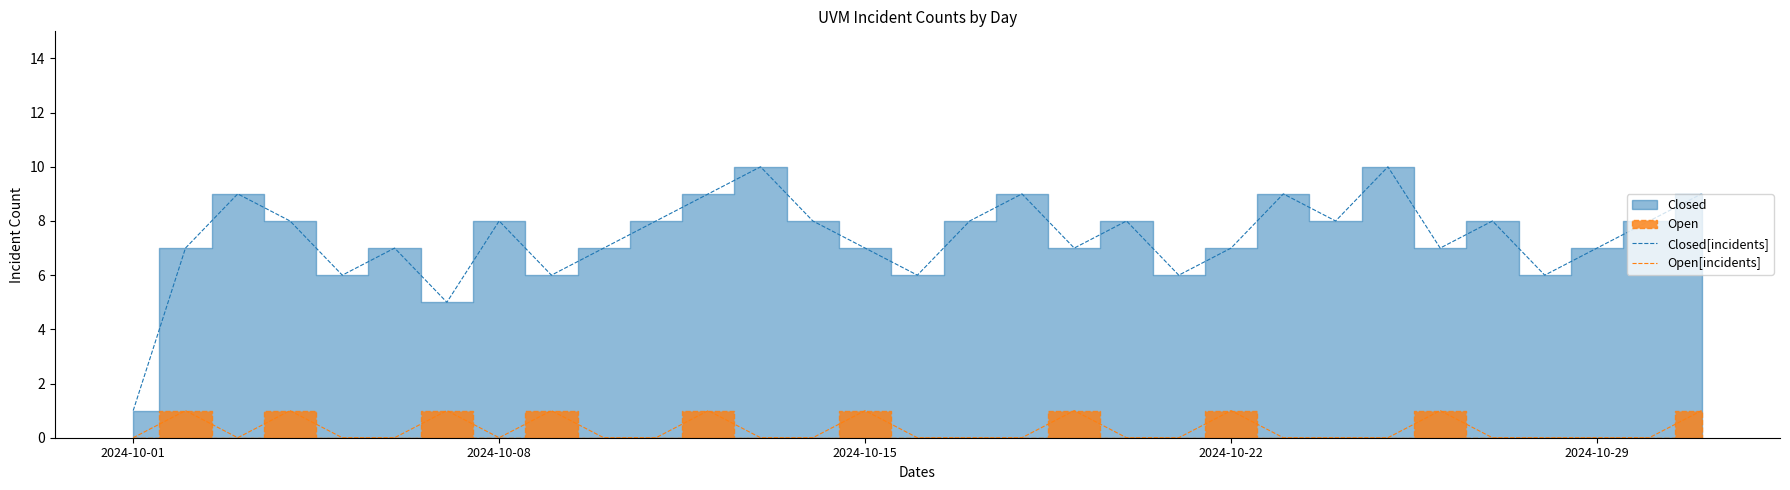

Is it true that Open[incidents] equals 2 at 2024-10-22?

False